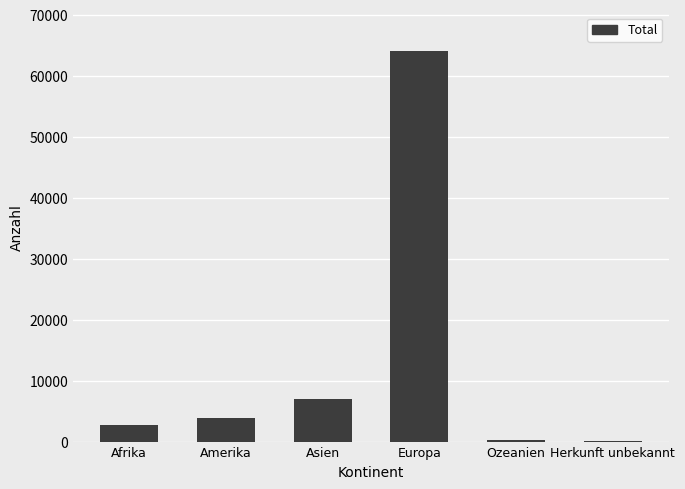

Where is the data nearest to the value 32038?

Asien